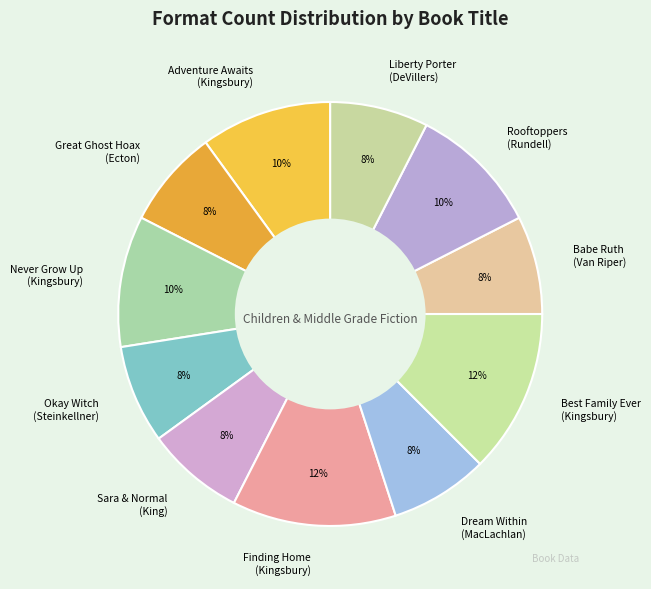

Does Never Grow Up (Kingsbury) account for over 50% of the chart?

No